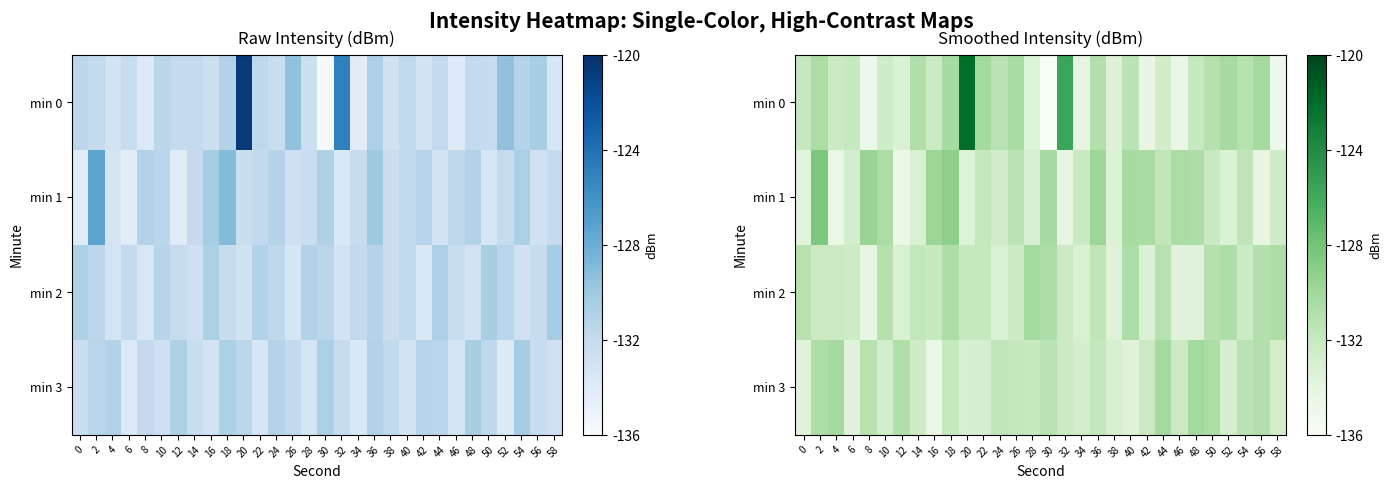

At which category does the chart reach its peak across all series?

20